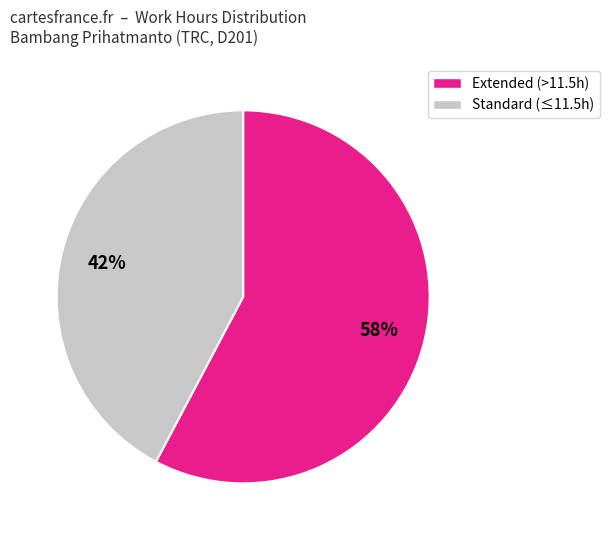

To the nearest percent, what is the average slice percentage?

50%